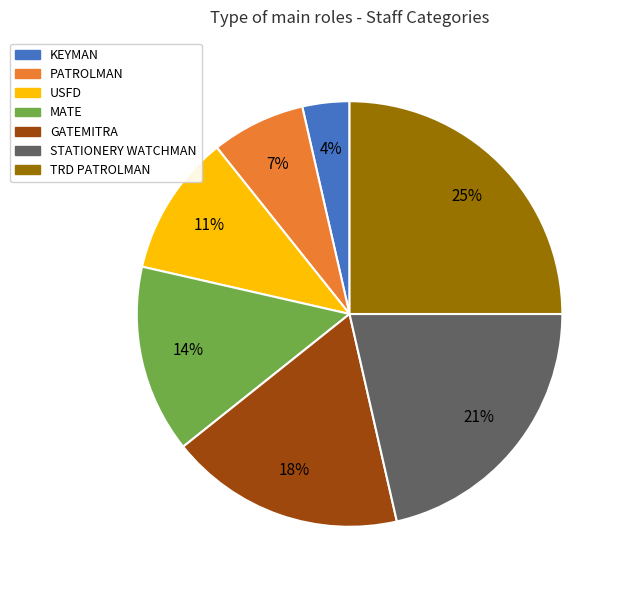

To the nearest percent, what portion does KEYMAN represent?

4%